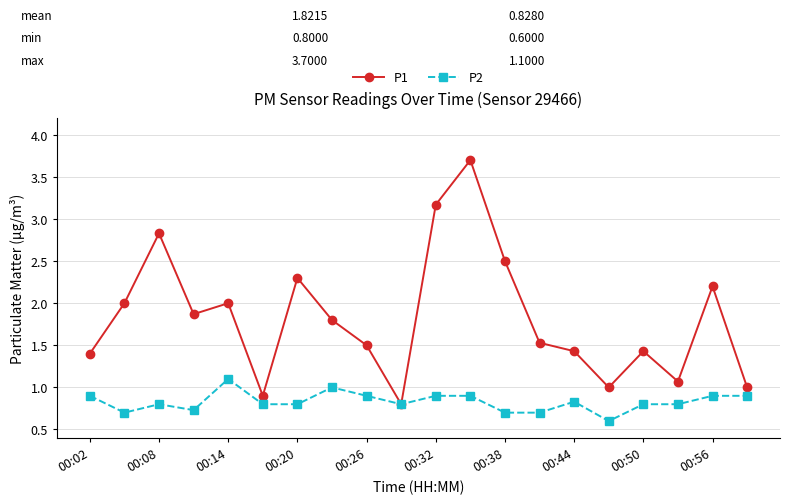

What are all the series names shown in the legend?

P1, P2